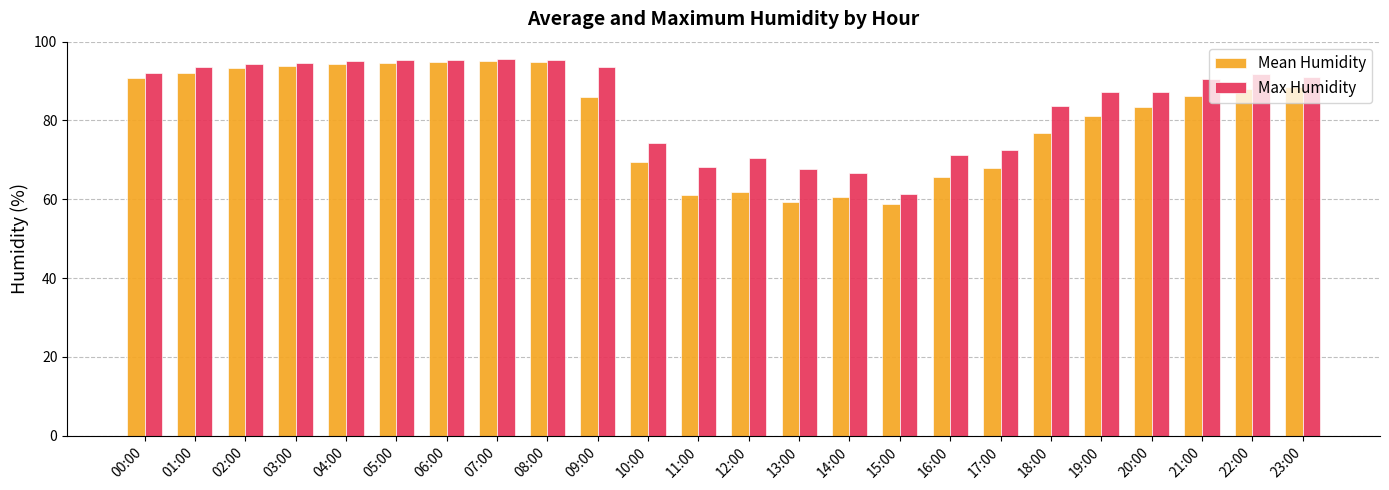

The Max Humidity series shows 31.4 at 05:00. True or false?

False